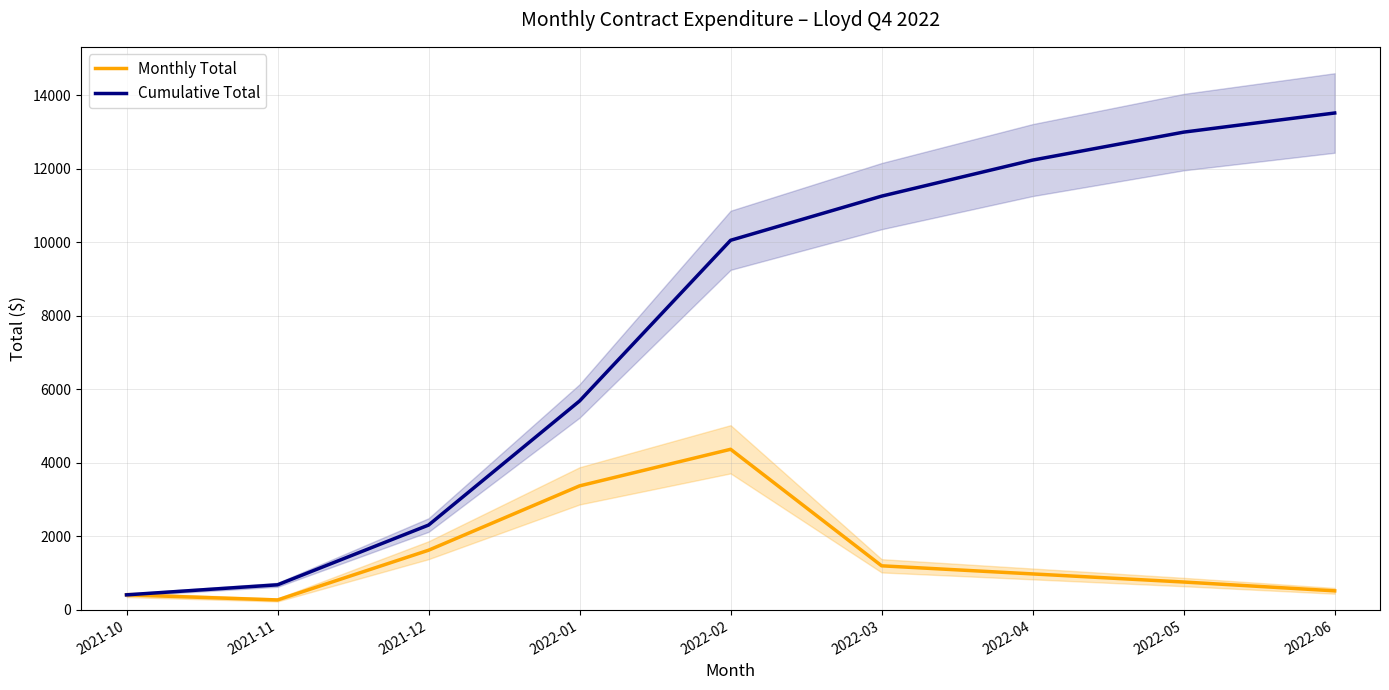

What is the value of the Cumulative Total point at the 3rd from the left?

2308.2